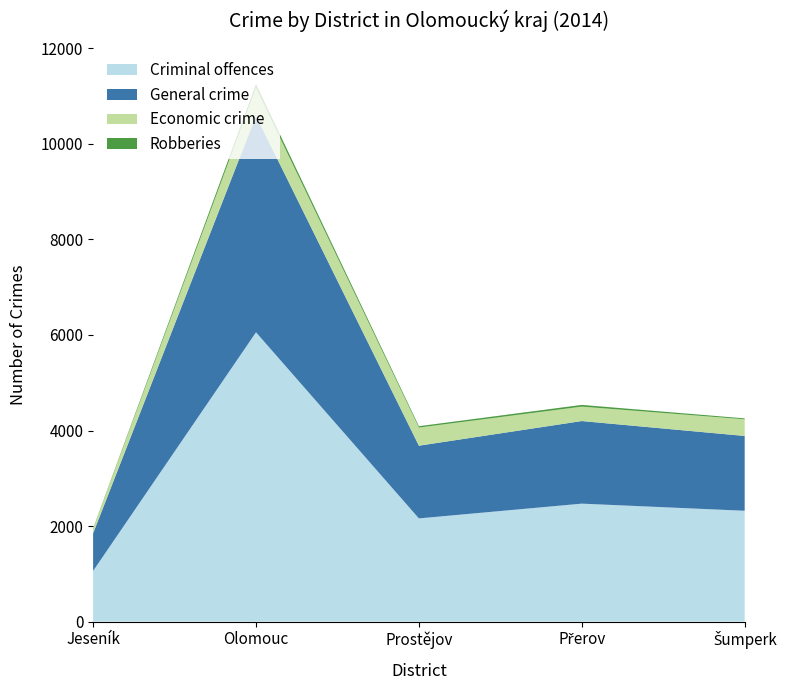

Reading right to left, extract all data points from this chart.

Criminal offences: Šumperk=2320	Přerov=2469	Prostějov=2160	Olomouc=6056	Jeseník=1061
General crime: Šumperk=1566	Přerov=1729	Prostějov=1522	Olomouc=4531	Jeseník=786
Economic crime: Šumperk=349	Přerov=302	Prostějov=380	Olomouc=589	Jeseník=98
Robberies: Šumperk=19	Přerov=36	Prostějov=28	Olomouc=73	Jeseník=8